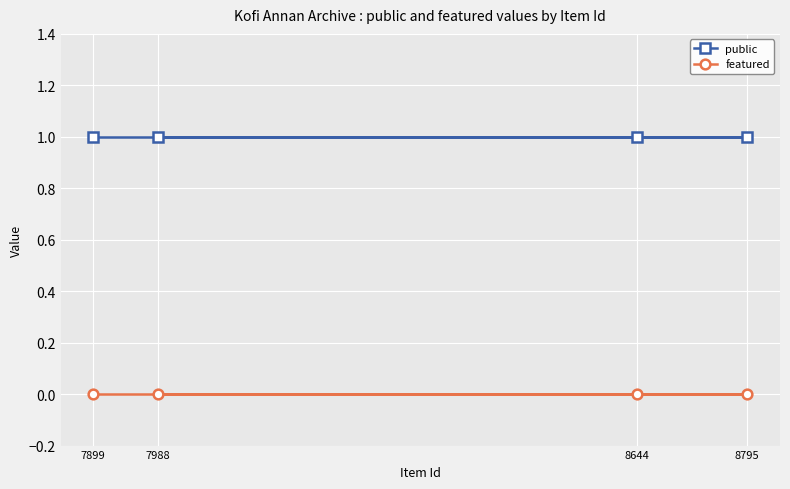

Read the public value at 7988.

1